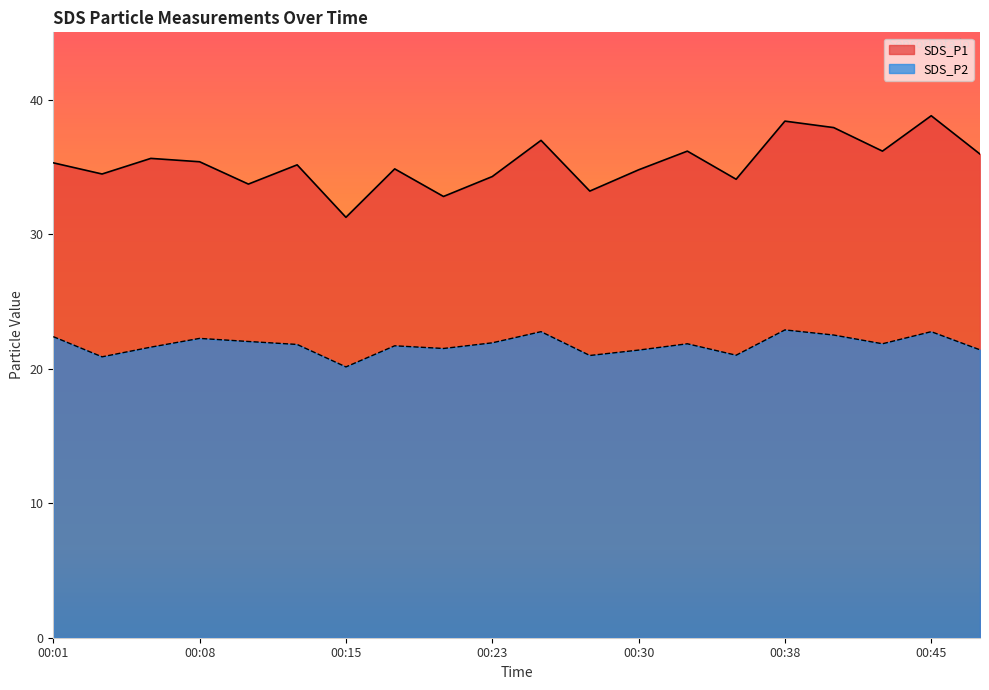

Where is the first local maximum for SDS_P2?

00:08